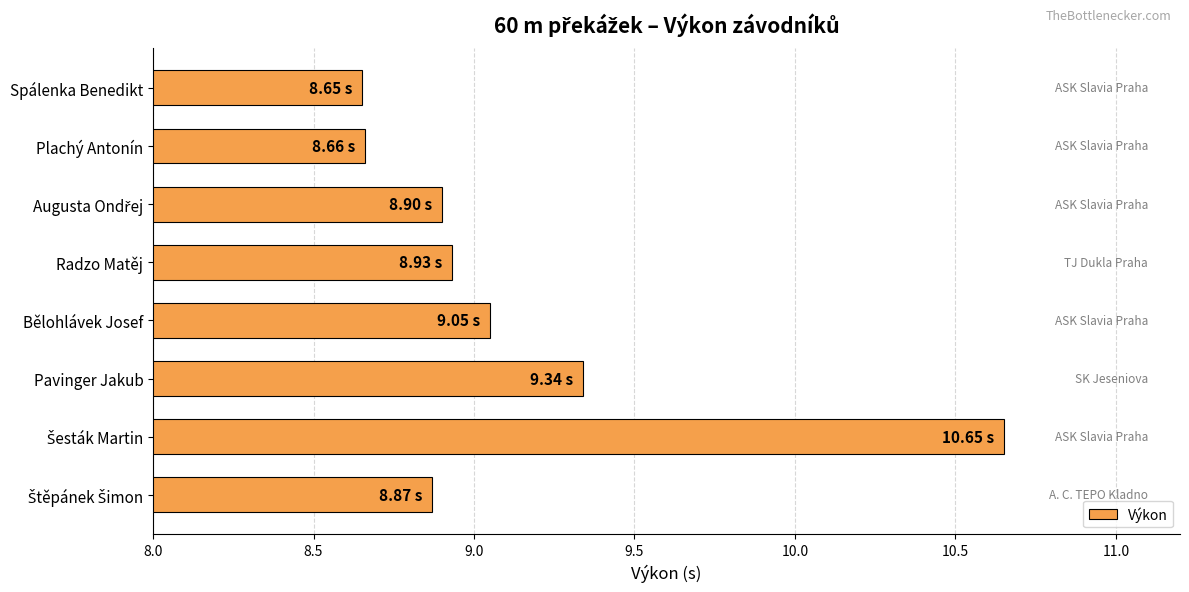

What is the difference between the second highest and minimum values?

0.7